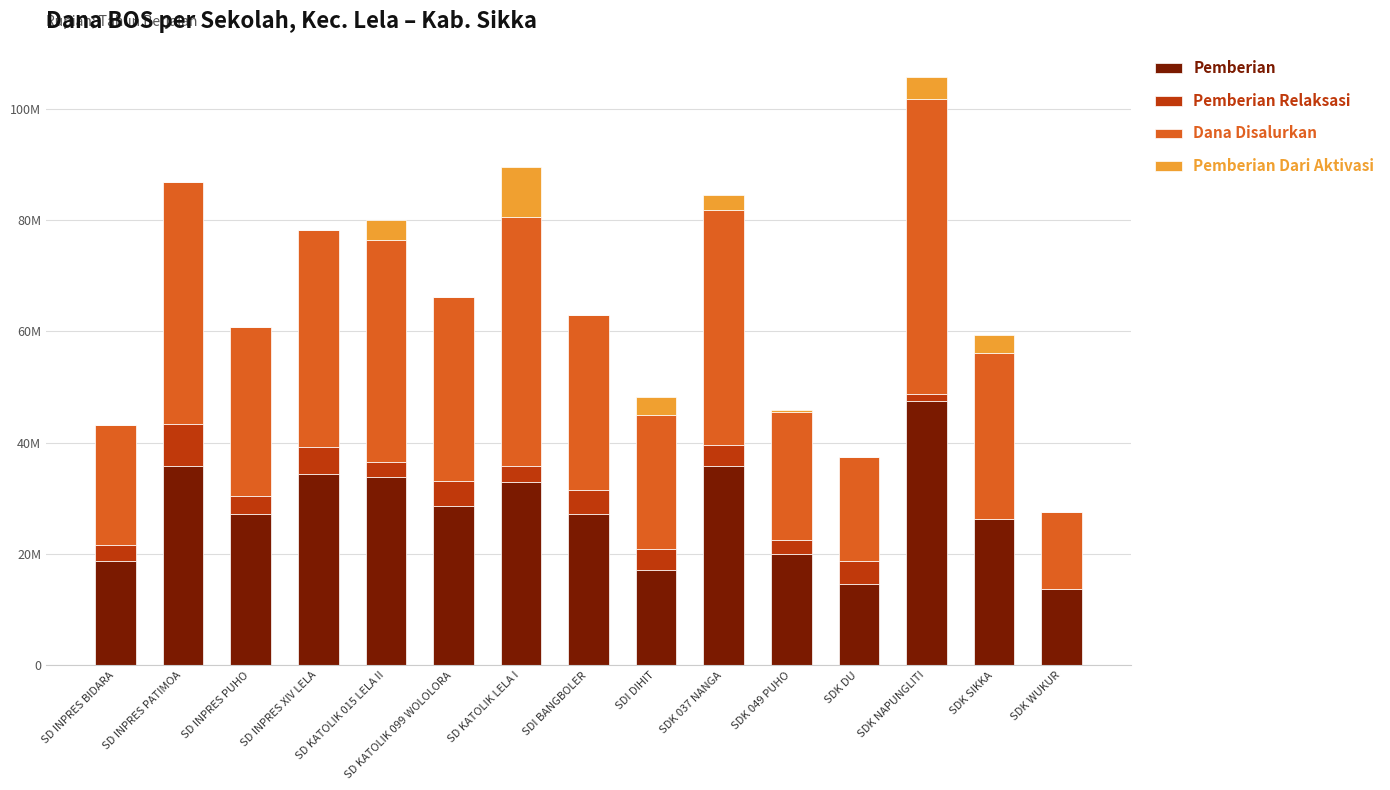

What position from the right is SD INPRES PUHO?

13